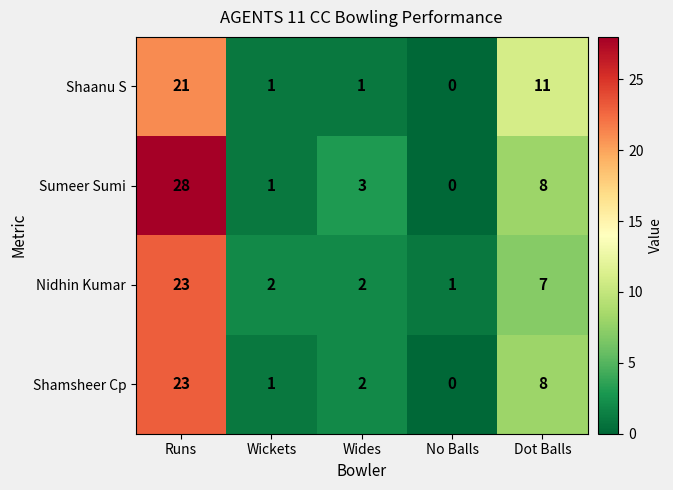

Which series has the largest total across all categories?

Sumeer Sumi